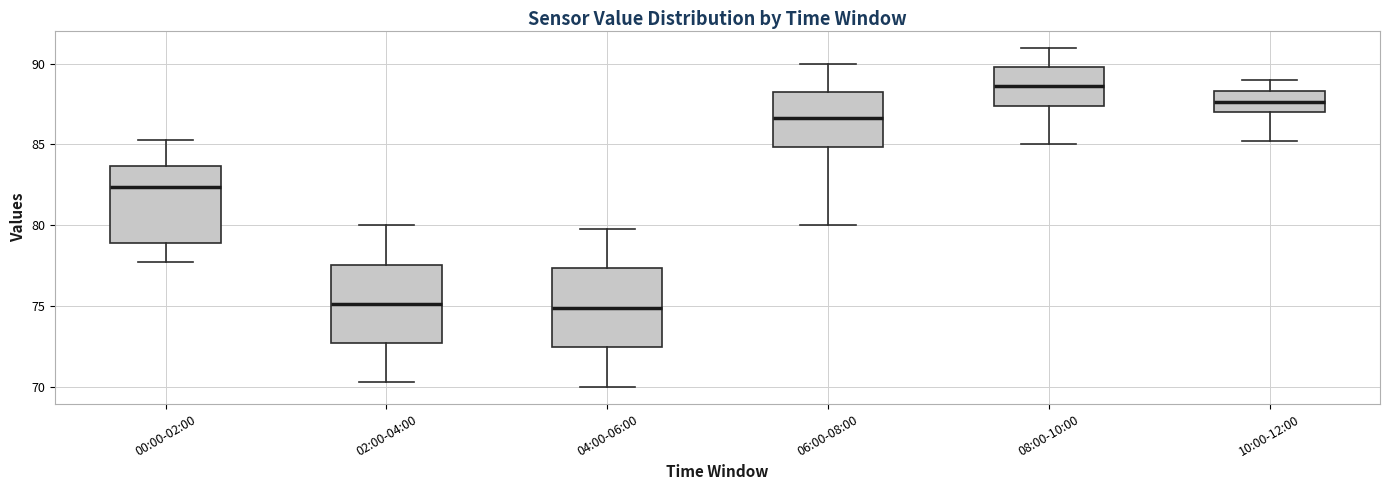

Where is the lower edge of the box for 04:00-06:00 on the y-axis? The values are not printed on the chart, so give them approximately, as read against the axis.

72.5